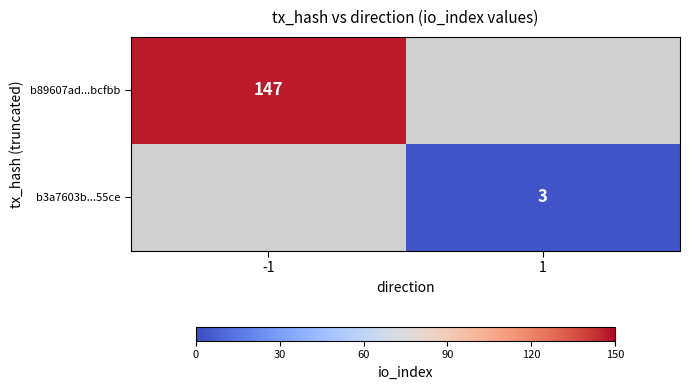

Count the number of data series in this chart.

2